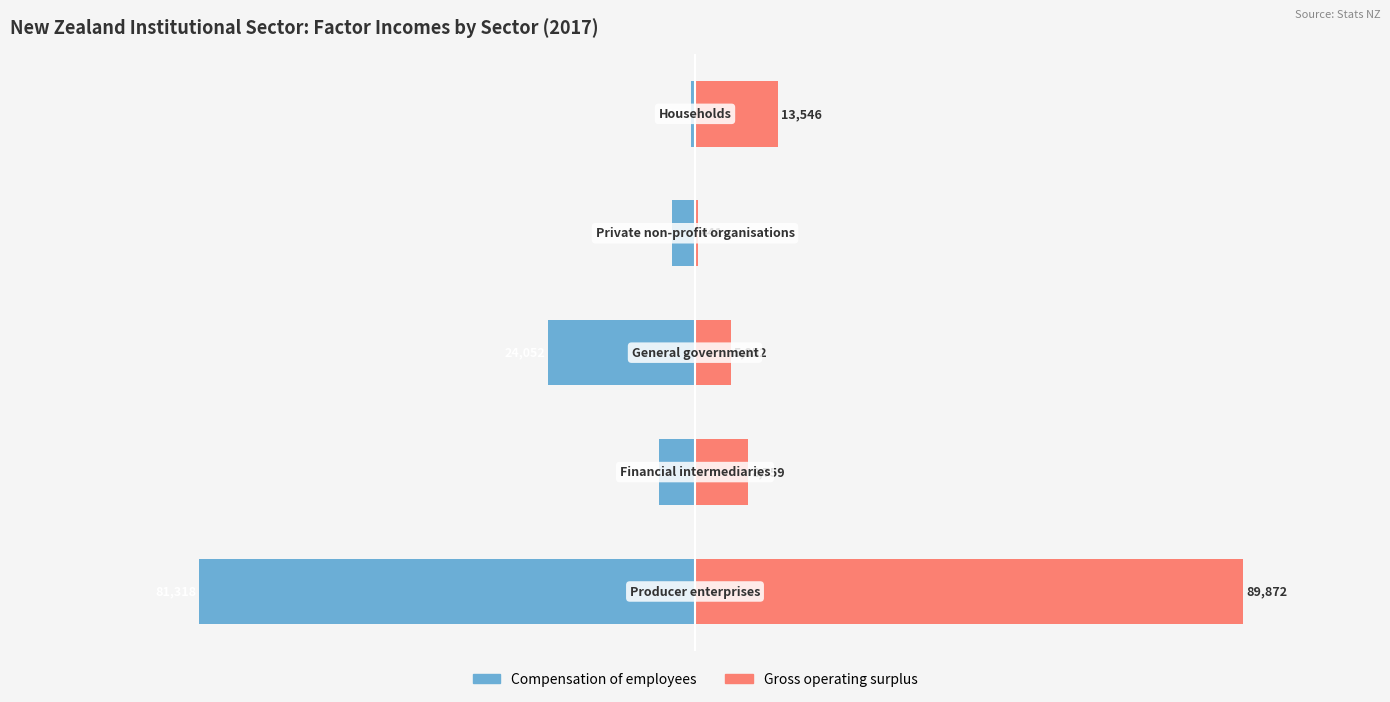

Count the number of categories in the chart.

5